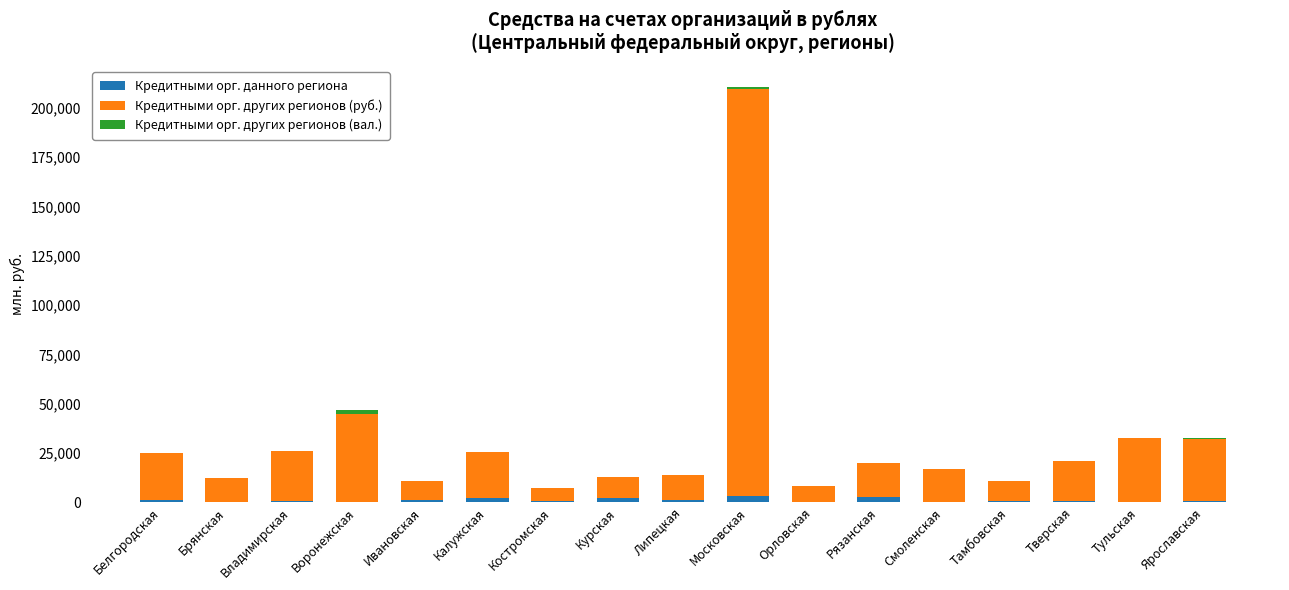

At which category is the sum across all series the highest?

Московская